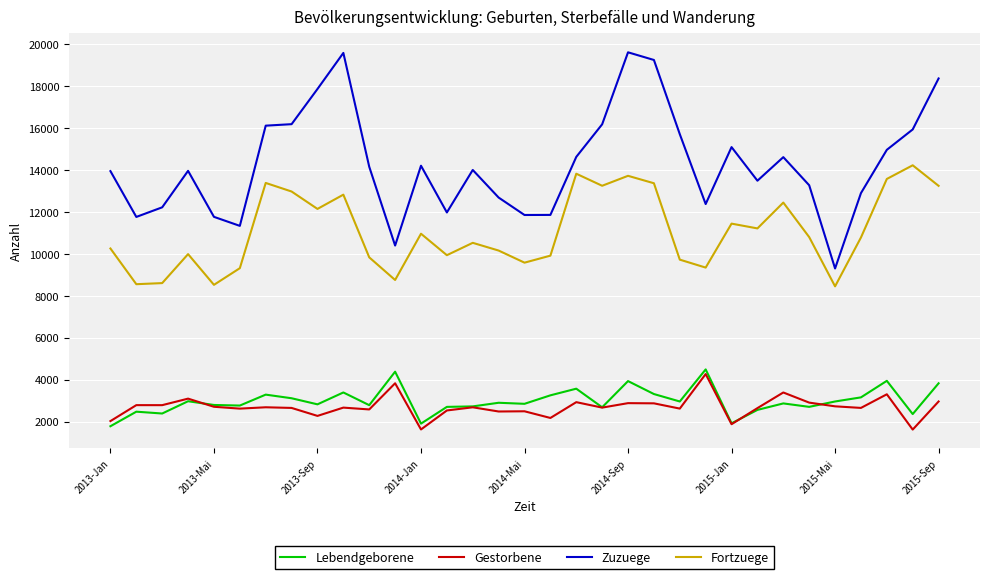

Which series has the widest spread of values?

Zuzuege